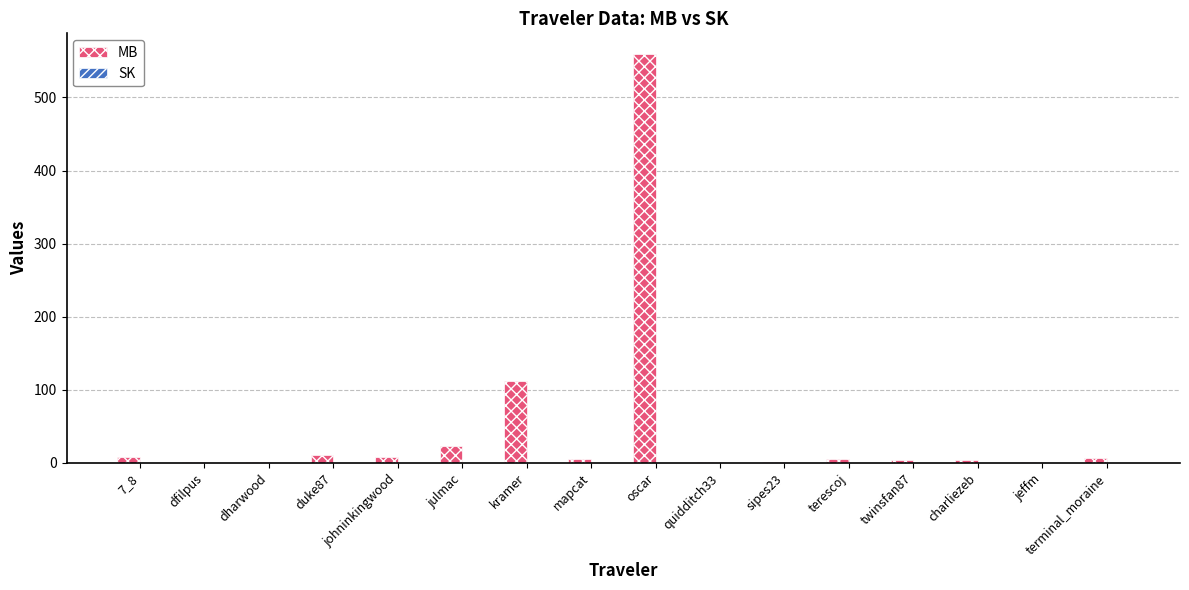

The value of MB at oscar is 871.0. True or false?

False